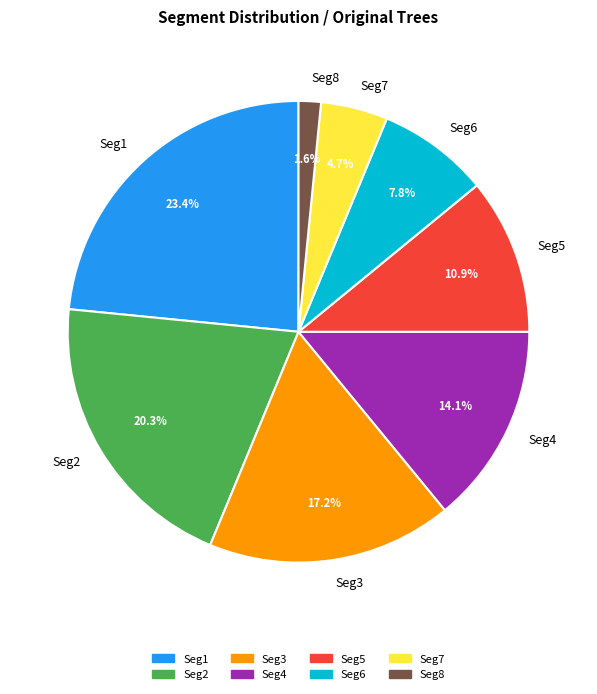

Is there any slice that represents more than half of the pie?

No